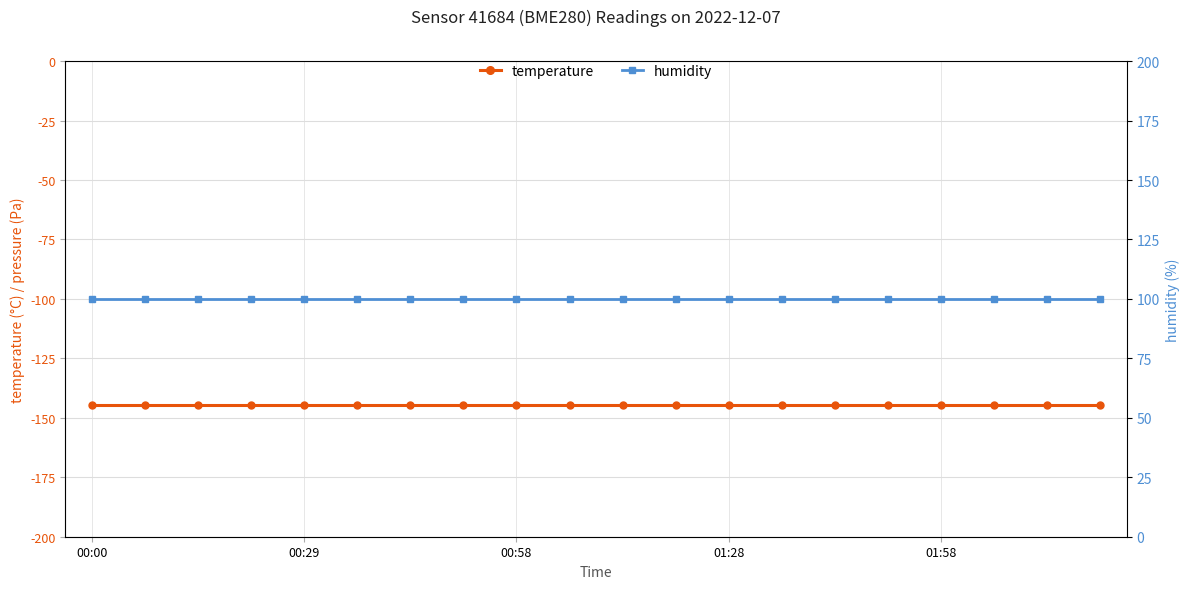

What is the value of the temperature point at the 19th from the left?

-144.4